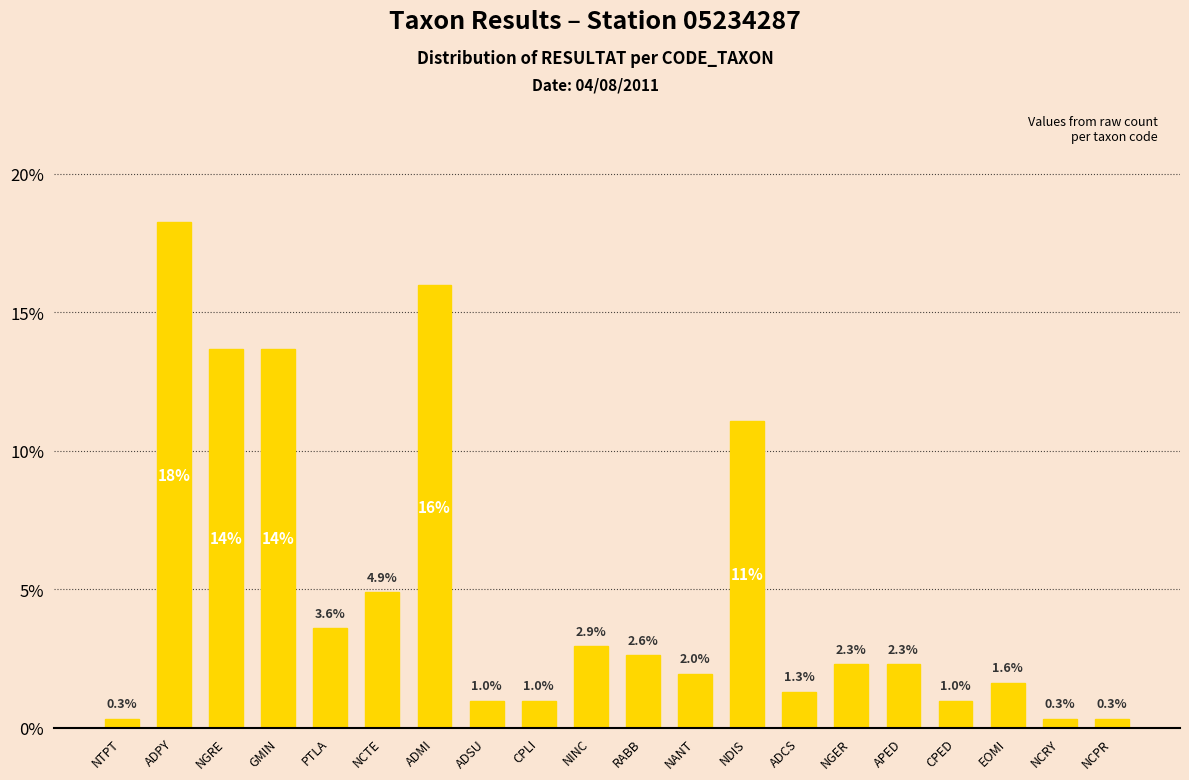

How many series are shown in this chart?

1